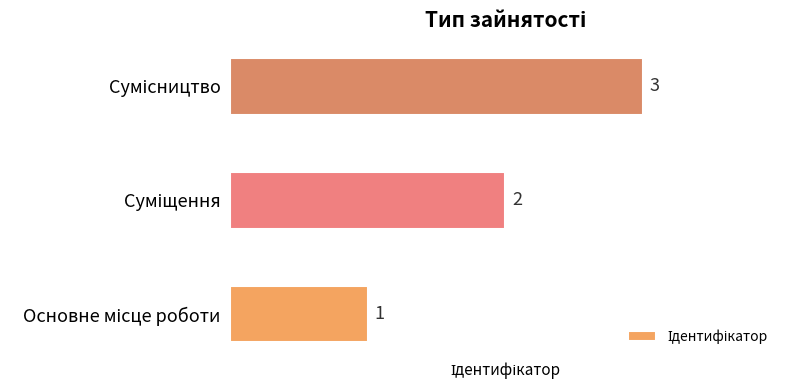

How many values are between 1 and 3?

3